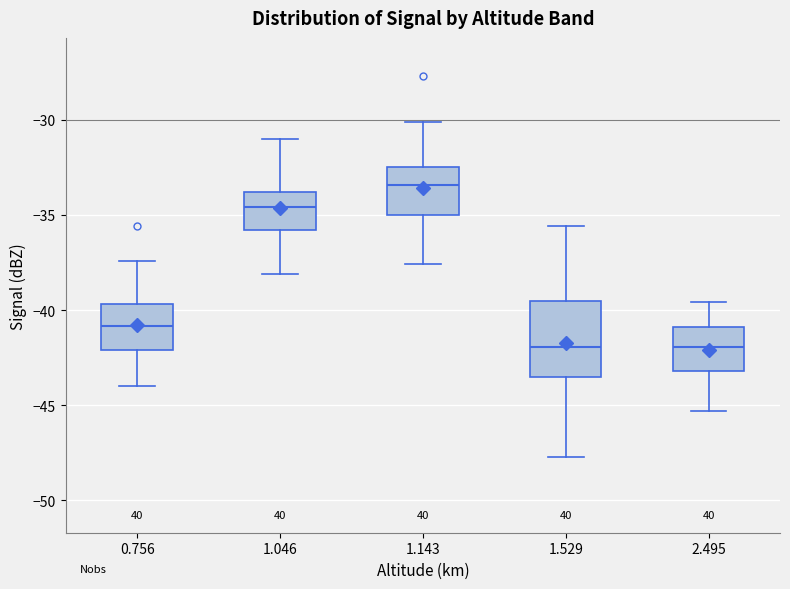

Reading left to right, transcribe this box plot: for each box, give where its median line is, the range the box spans, and where its two whiskers end, as read against the y-axis. The values are not printed on the chart, so give them approximately, as read against the axis.

0.756: median -41.0, box -42.0 to -39.5, whiskers -44.0 to -37.5
1.046: median -34.5, box -36.0 to -34.0, whiskers -38.0 to -31.0
1.143: median -33.5, box -35.0 to -32.5, whiskers -37.5 to -30.0
1.529: median -42.0, box -43.5 to -39.5, whiskers -47.5 to -35.5
2.495: median -42.0, box -43.0 to -41.0, whiskers -45.5 to -39.5